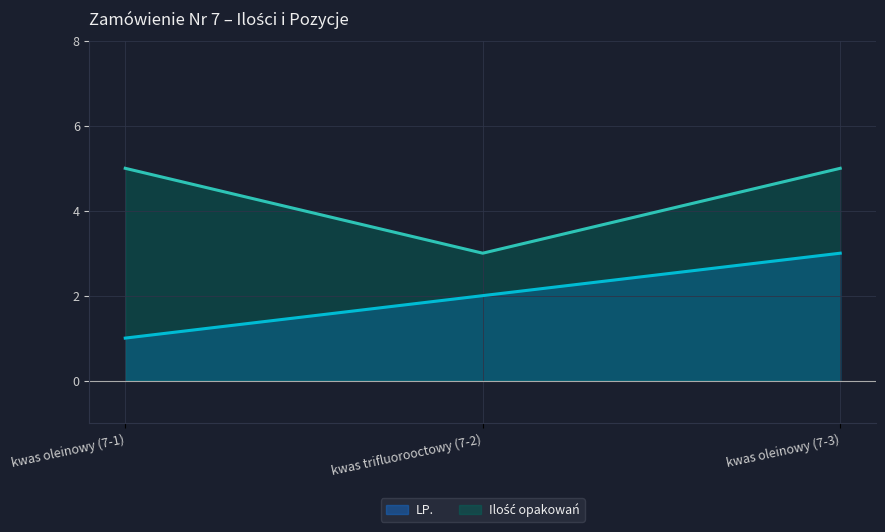

What is the value of the LP. point at the 1st from the left?

1